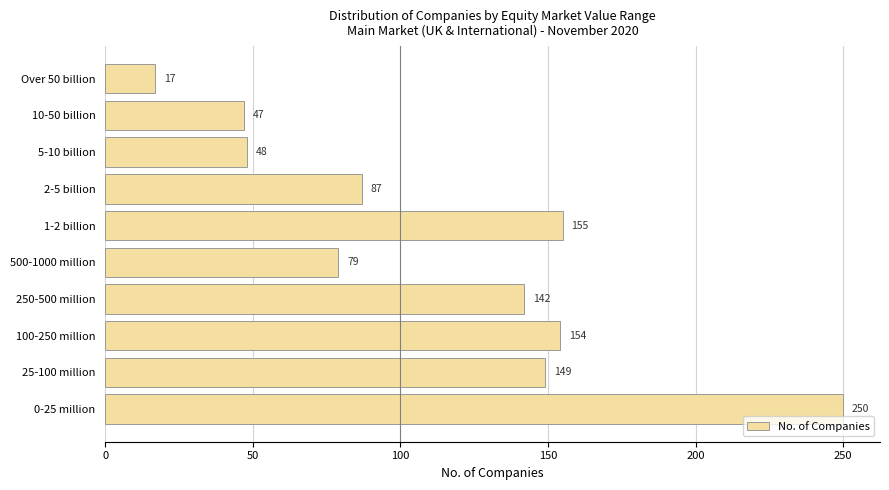

Rank the categories by value from lowest to highest.

Over 50 billion, 10-50 billion, 5-10 billion, 500-1000 million, 2-5 billion, 250-500 million, 25-100 million, 100-250 million, 1-2 billion, 0-25 million